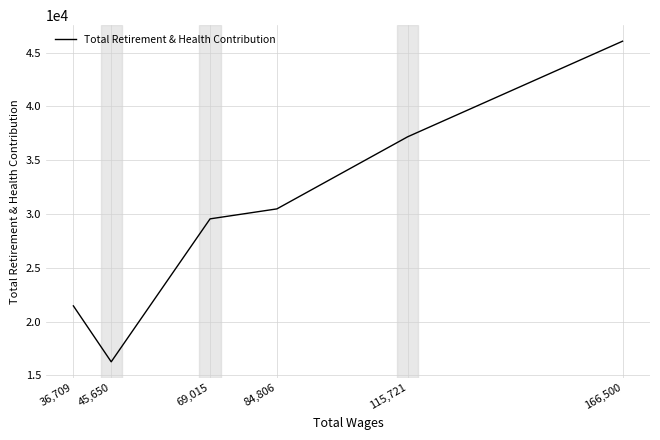

Which category has the lowest value across all series?

45,650